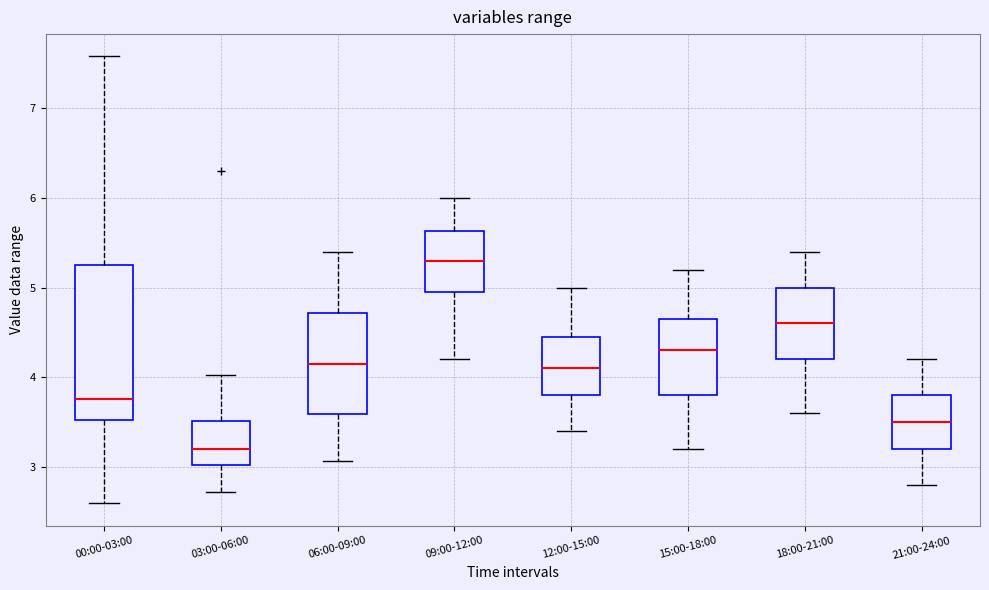

Reading left to right, transcribe this box plot: for each box, give where its median line is, the range the box spans, and where its two whiskers end, as read against the y-axis. The values are not printed on the chart, so give them approximately, as read against the axis.

00:00-03:00: median 3.8, box 3.5 to 5.3, whiskers 2.6 to 7.6
03:00-06:00: median 3.2, box 3.0 to 3.5, whiskers 2.7 to 4.0
06:00-09:00: median 4.2, box 3.6 to 4.7, whiskers 3.1 to 5.4
09:00-12:00: median 5.3, box 5.0 to 5.6, whiskers 4.2 to 6.0
12:00-15:00: median 4.1, box 3.8 to 4.5, whiskers 3.4 to 5.0
15:00-18:00: median 4.3, box 3.8 to 4.7, whiskers 3.2 to 5.2
18:00-21:00: median 4.6, box 4.2 to 5.0, whiskers 3.6 to 5.4
21:00-24:00: median 3.5, box 3.2 to 3.8, whiskers 2.8 to 4.2